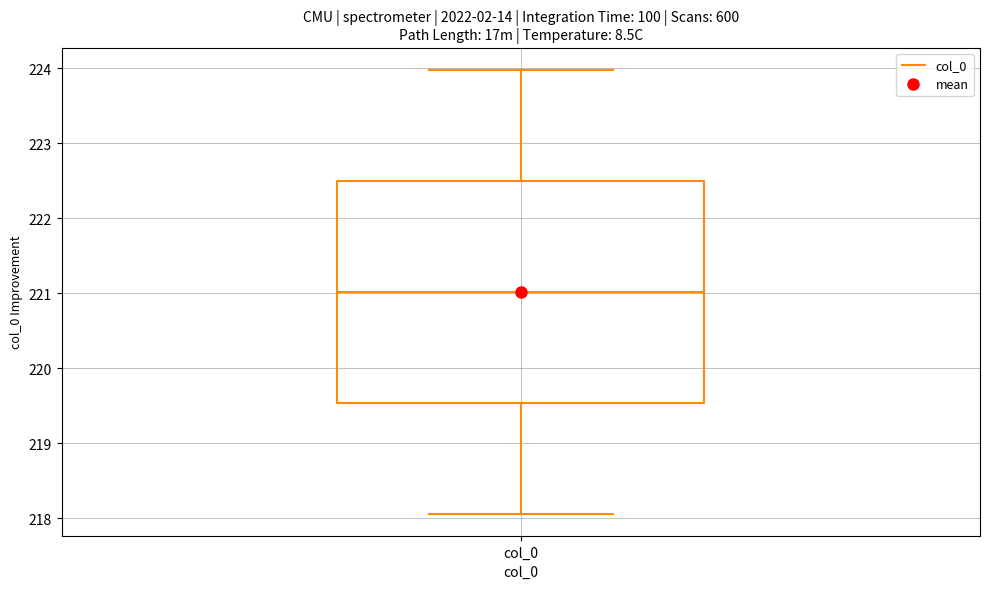

Read this box plot against the y-axis: the position of the median line, the range covered by the box, and the ends of both whiskers. The values are not printed on the chart, so give them approximately, as read against the axis.

median 221.0, box 219.5 to 222.5, whiskers 218.1 to 224.0